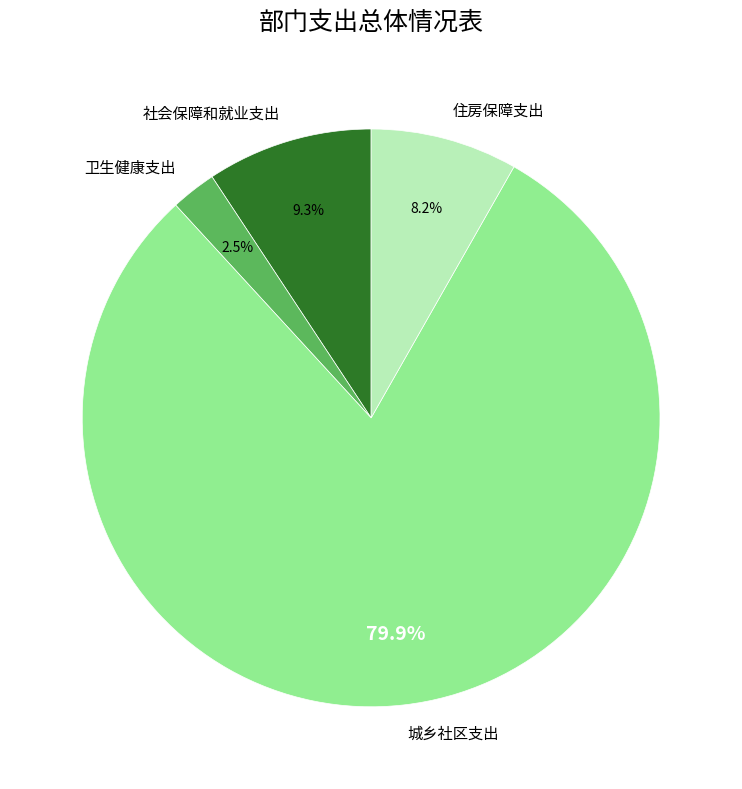

What is the smallest slice in the pie chart?

卫生健康支出